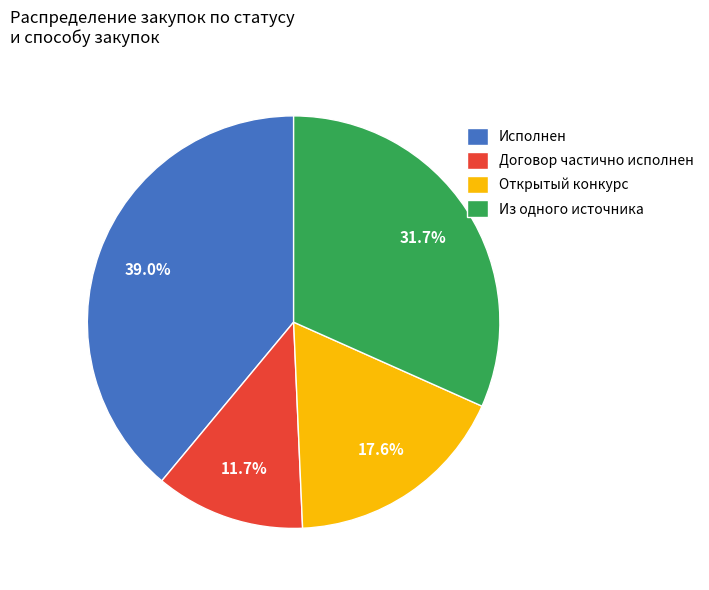

How much of the chart is everything except Из одного источника?

68.3%